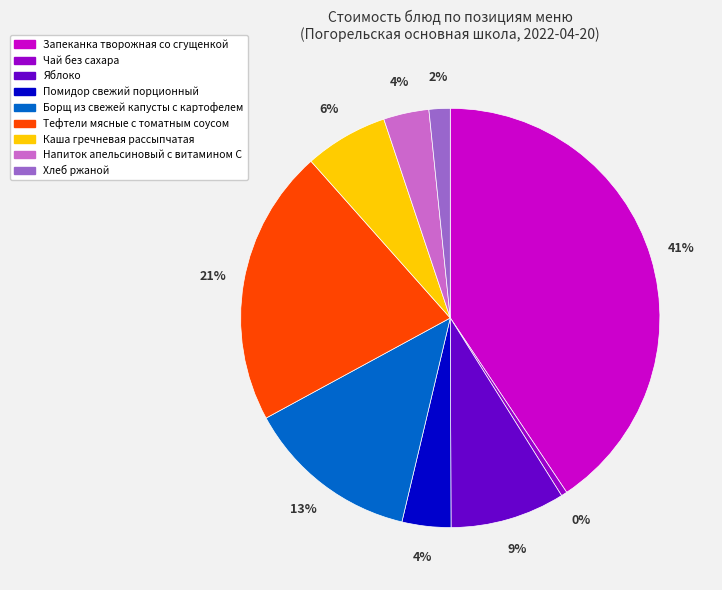

To the nearest percent, what is the average slice percentage?

11%